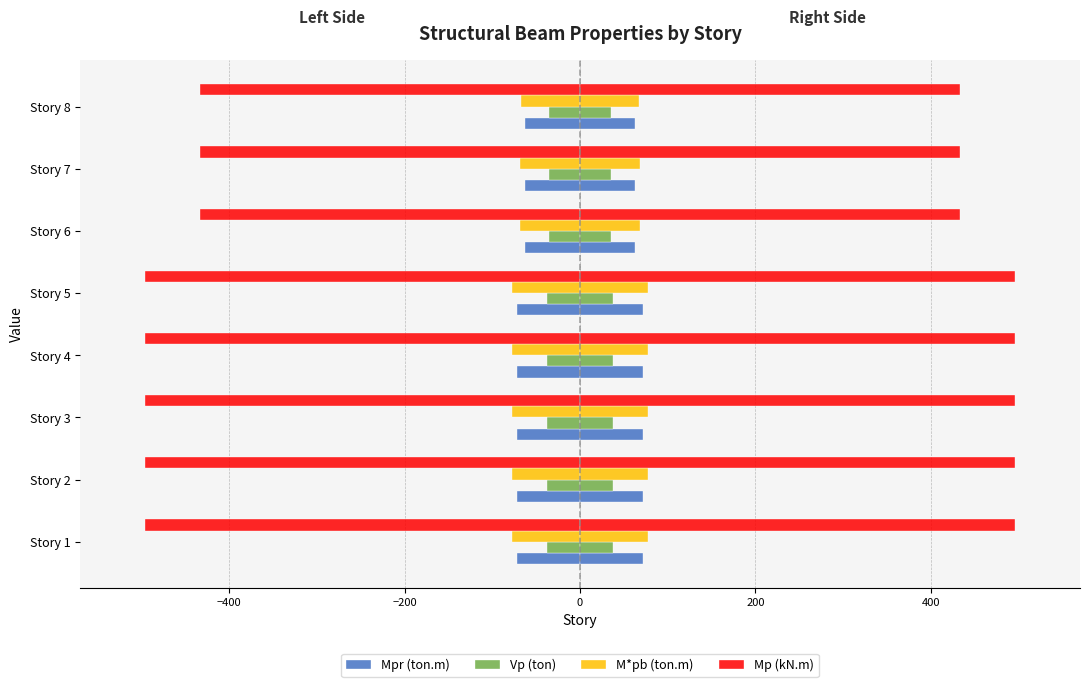

What is the sum of all M*pb (ton.m) values?

-589.8